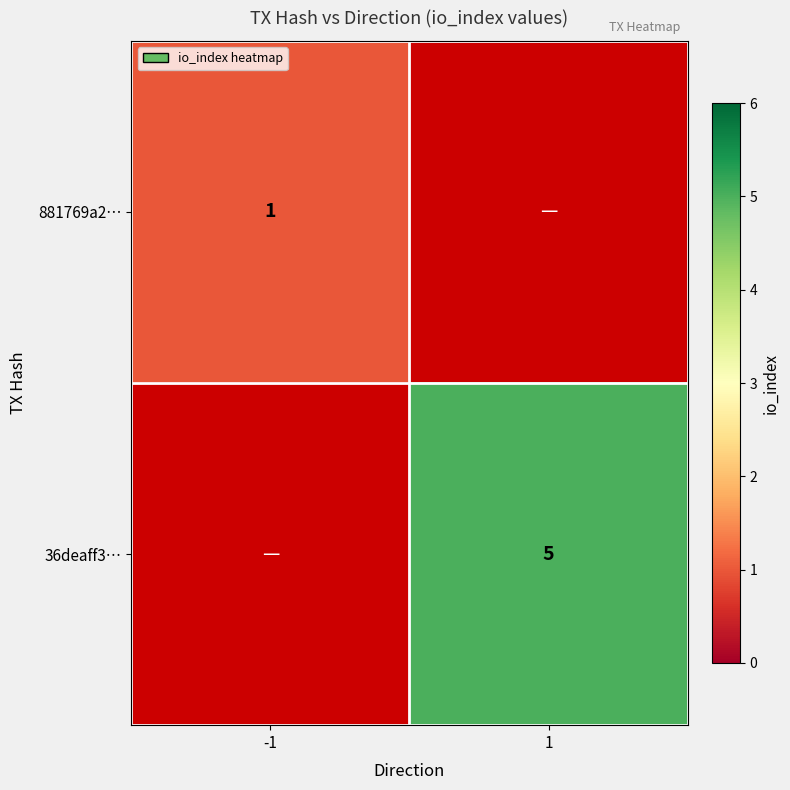

Is the value of 36deaff3… at 1 greater than the value of 881769a2… at -1?

Yes